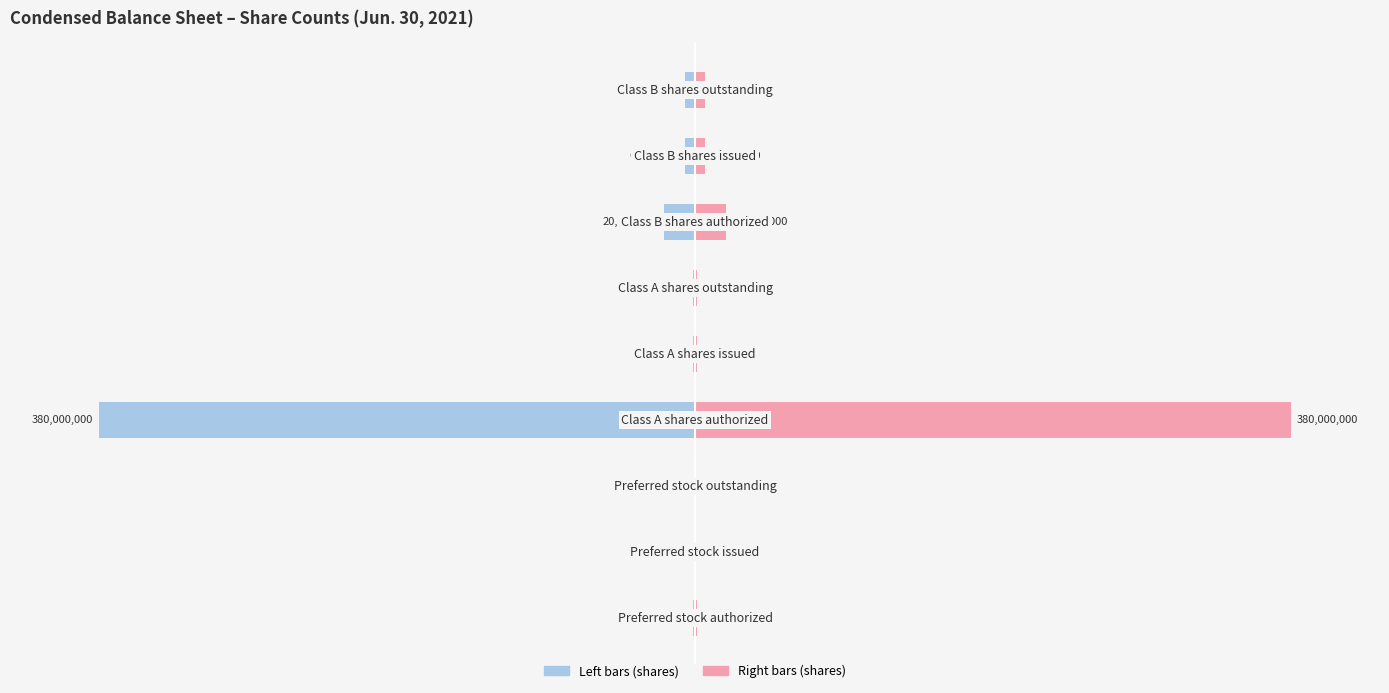

What is the highest value of the Shares (normalized right) series?

100.0